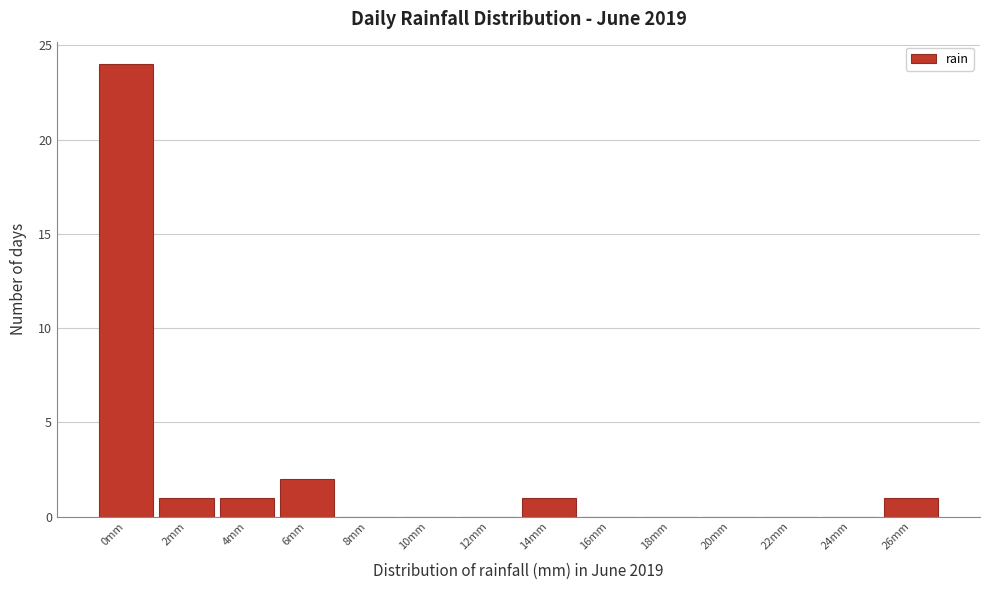

Reading left to right, transcribe all the data shown in this chart.

0mm=24	2mm=1	4mm=1	6mm=2	8mm=0	10mm=0	12mm=0	14mm=1	16mm=0	18mm=0	20mm=0	22mm=0	24mm=0	26mm=1